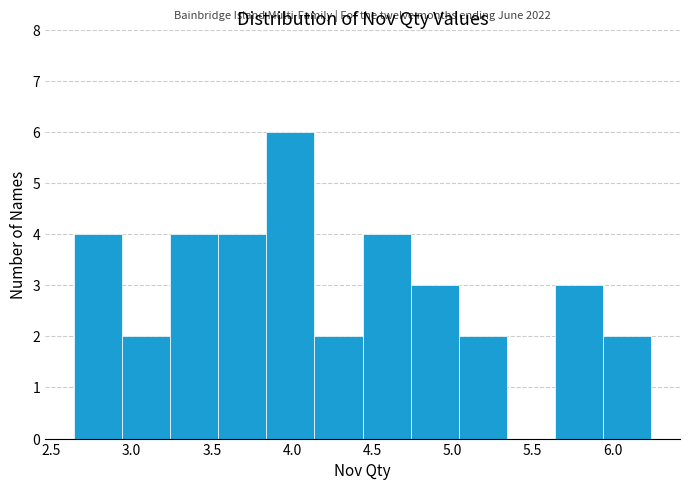

Which range on the x-axis has the tallest bar?

3.84 to 4.14